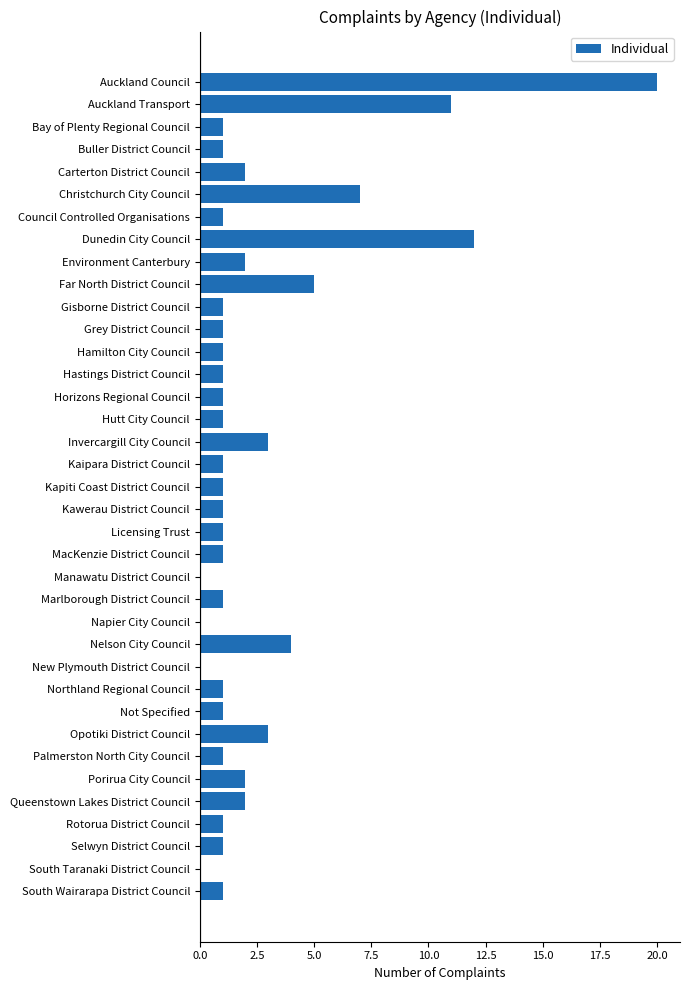

What is the ratio of the value at Council Controlled Organisations to the value at Kawerau District Council?

1.0